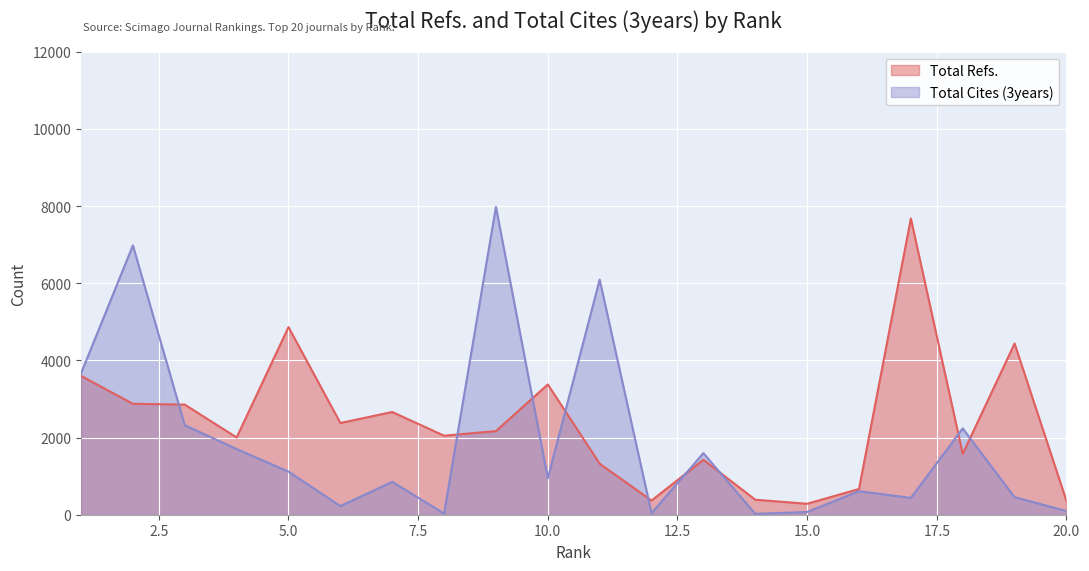

Rank the series by their maximum value, from highest to lowest.

Total Cites (3years), Total Refs.